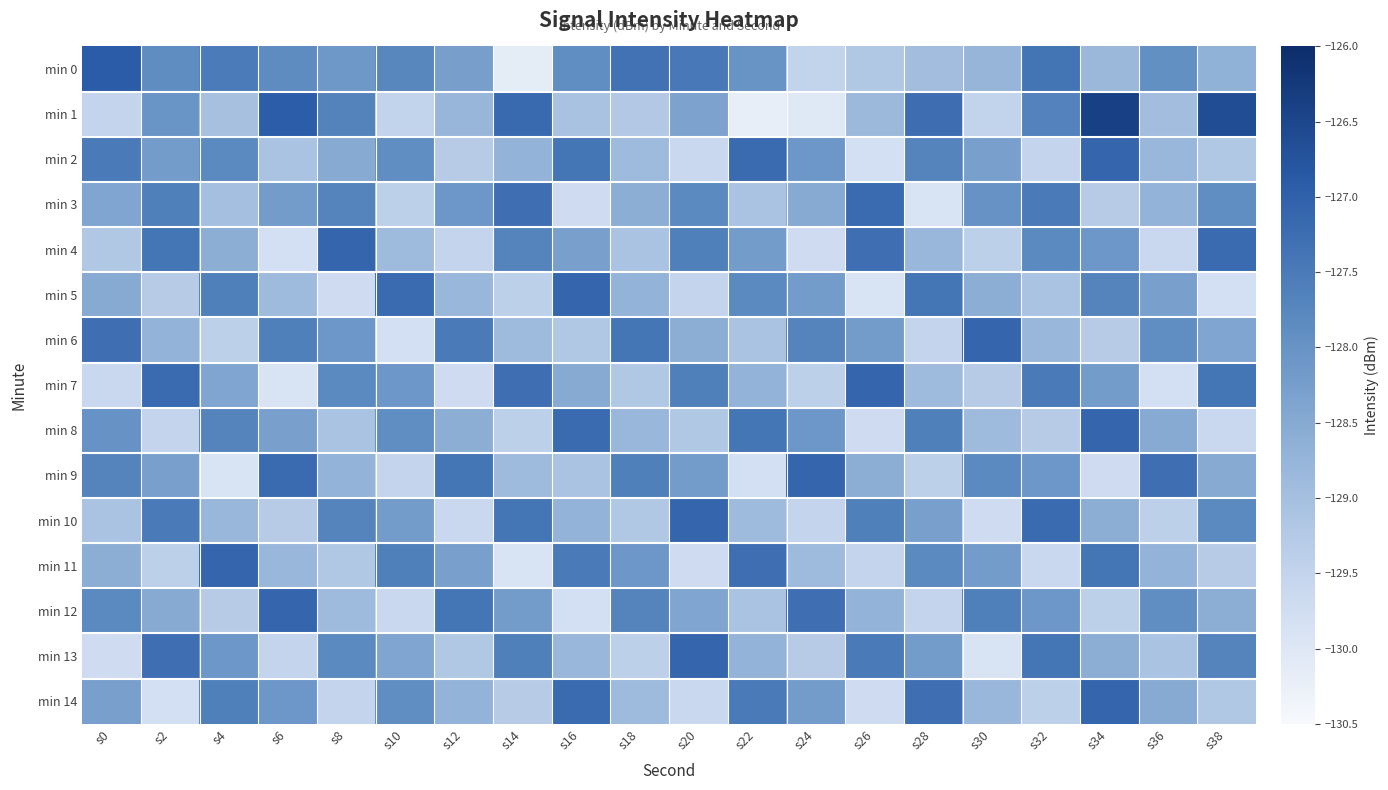

Which has a higher value, s6 or s22?

s6